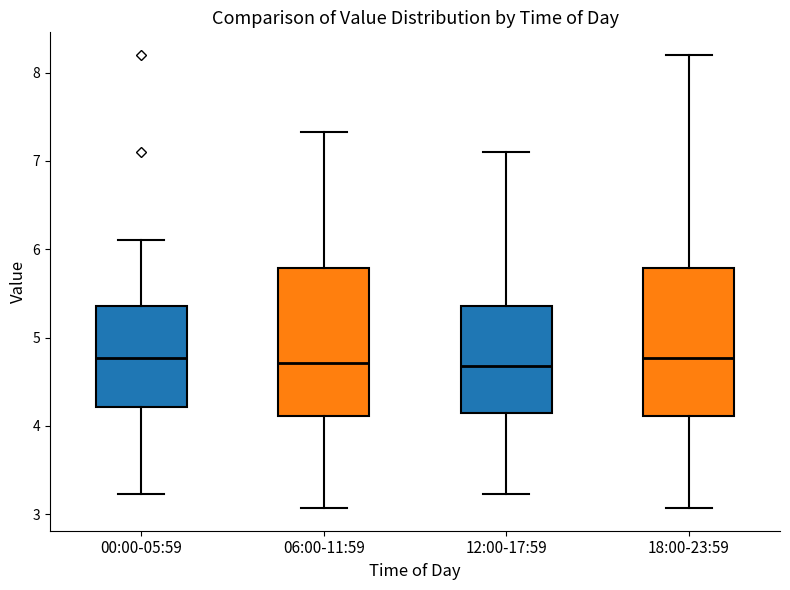

Where does the median line of the box for 00:00-05:59 sit on the y-axis? The values are not printed on the chart, so give them approximately, as read against the axis.

4.8